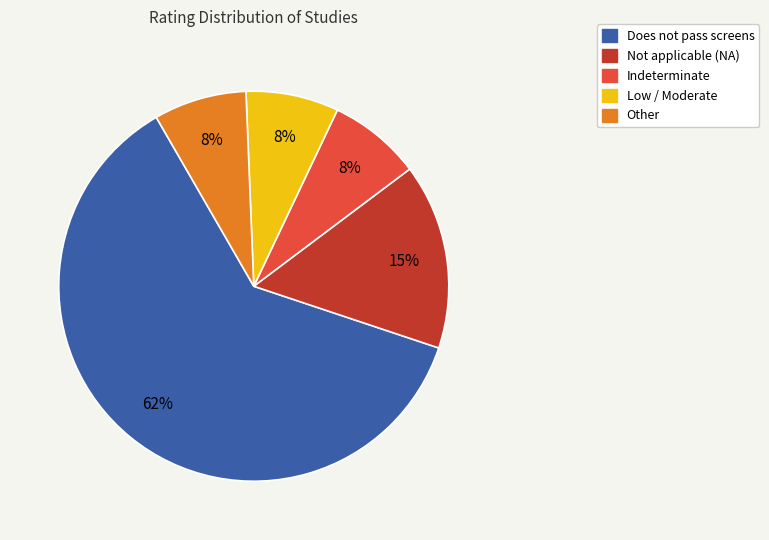

To the nearest percent, what is the average slice percentage?

20%